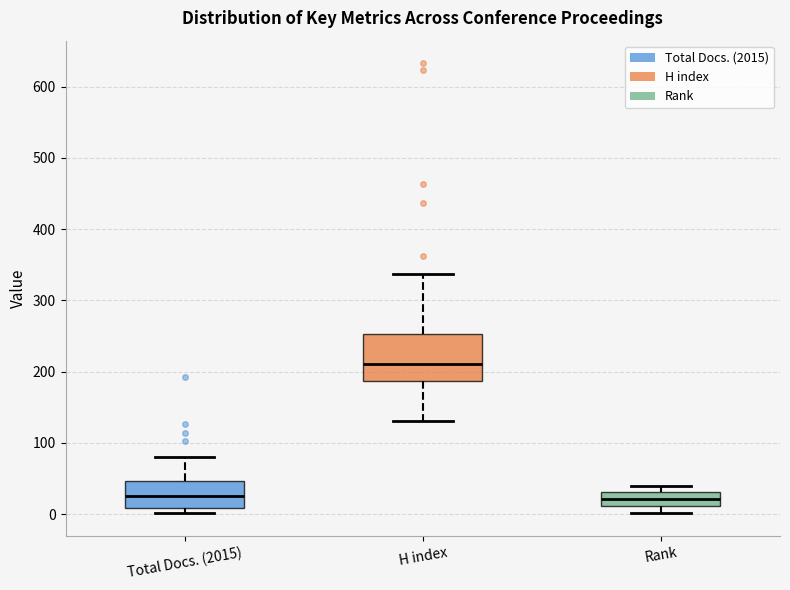

Which box is the tallest, from its lower edge to its upper edge?

H index